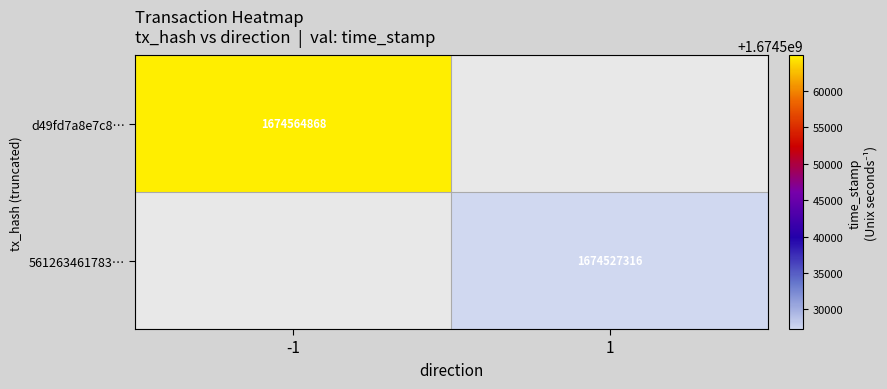

True or false: d49fd7a8e7c8… has a value of 1674564868 at -1.

True